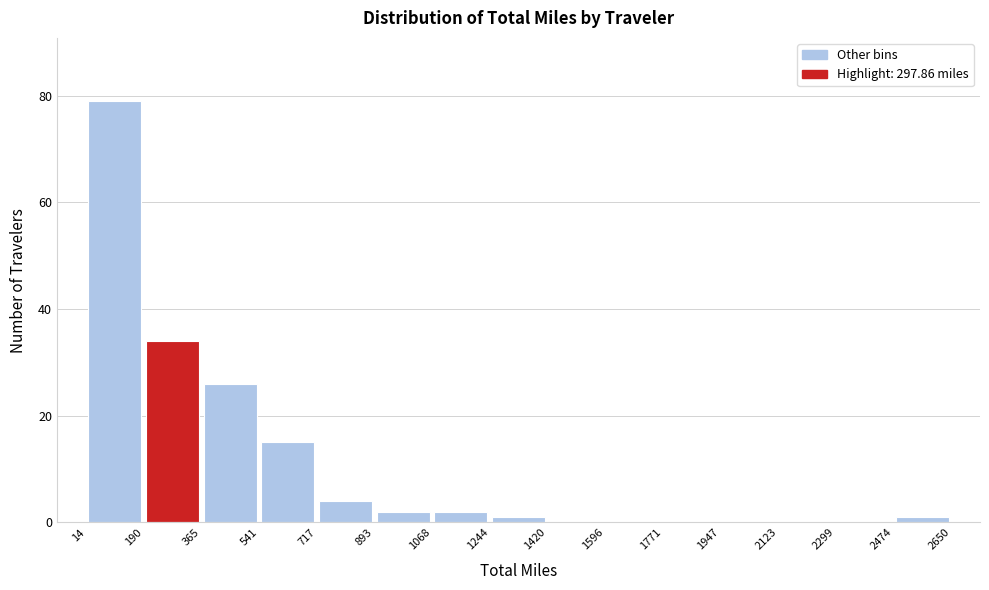

Reading left to right, transcribe this chart: for each bar, give the range it covers on the x-axis and its height. The values are not printed on the chart, so give them approximately, as read against the axis.

14 to 190: 80
190 to 365: 34
365 to 541: 26
541 to 717: 16
717 to 893: 4
893 to 1068: 2
1068 to 1244: 2
1244 to 1420: under 2
1420 to 1596: 0
1596 to 1771: 0
1771 to 1947: 0
1947 to 2123: 0
2123 to 2299: 0
2299 to 2474: 0
2474 to 2650: under 2